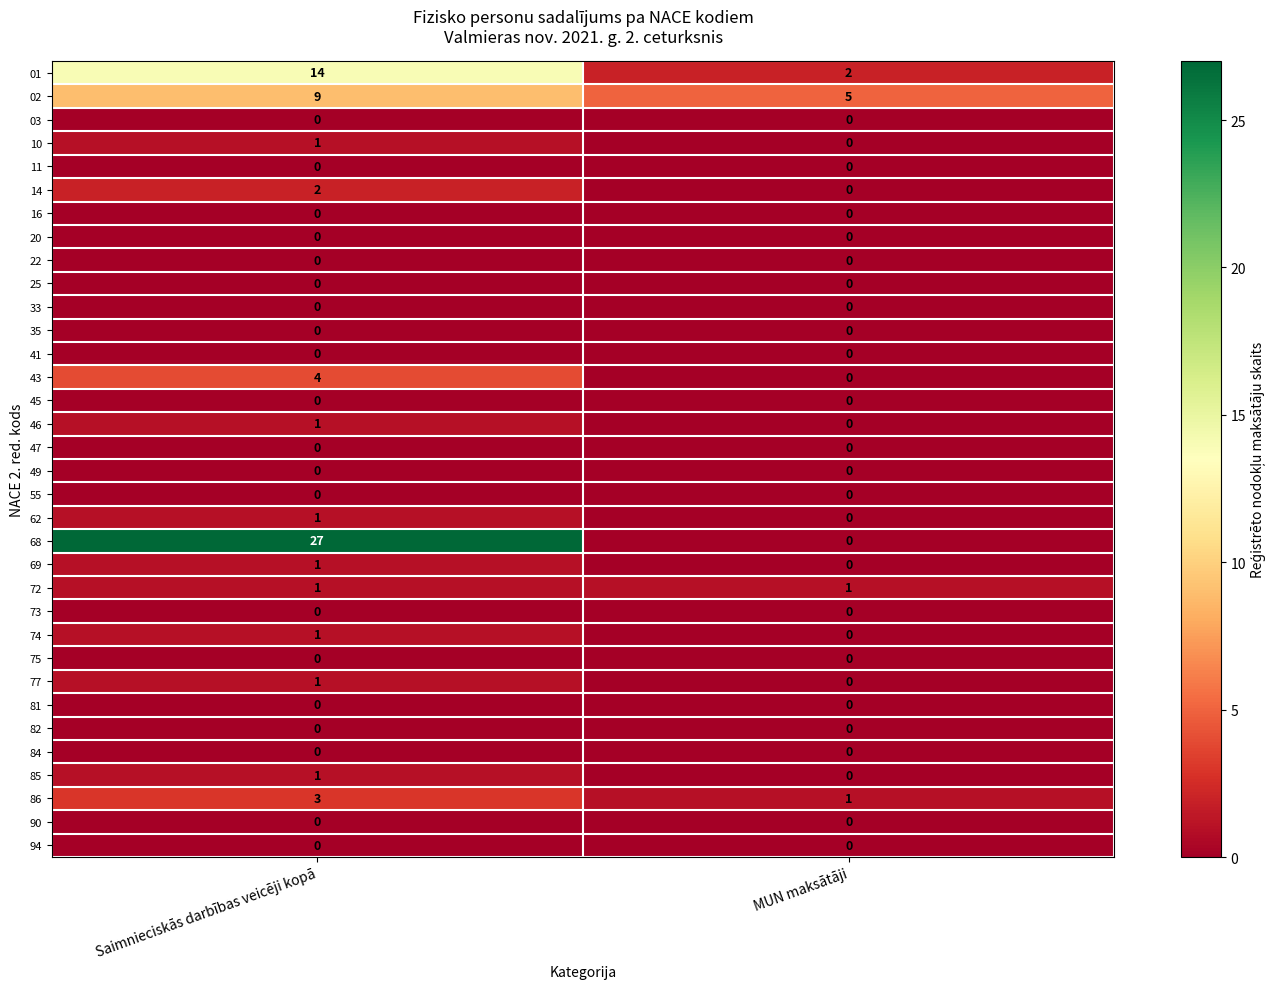

What is the spread (max minus min) of values at Saimnieciskās darbības veicēji kopā?

27